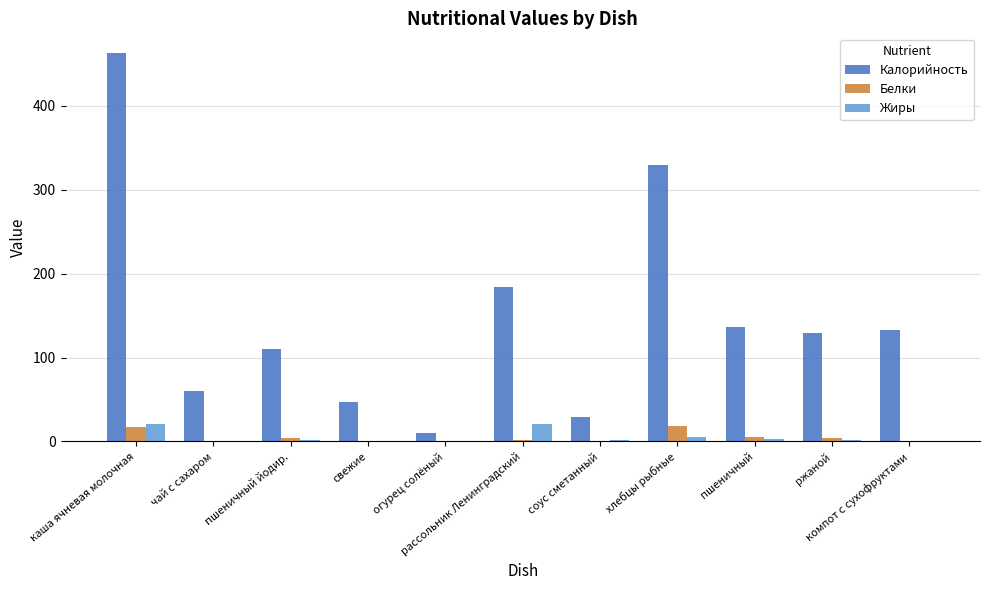

What is the approximate value of Калорийность at ржаной?

129.5